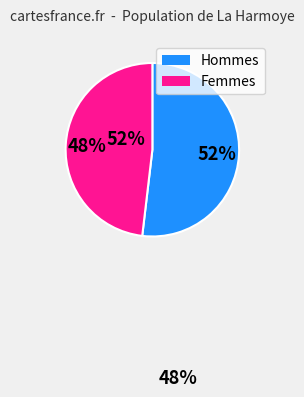

To the nearest percent, what is the average slice percentage?

50%